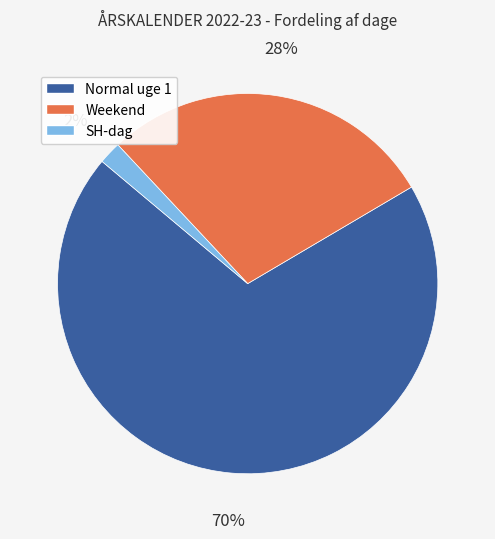

Is there a majority slice in this chart?

Yes